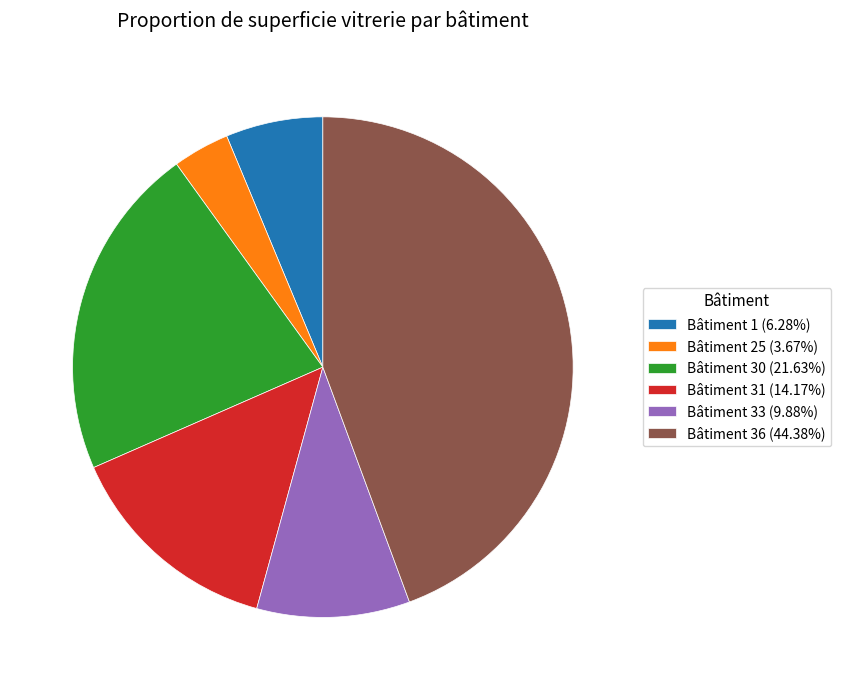

Rank the categories by value from highest to lowest.

Bâtiment 36, Bâtiment 30, Bâtiment 31, Bâtiment 33, Bâtiment 1, Bâtiment 25